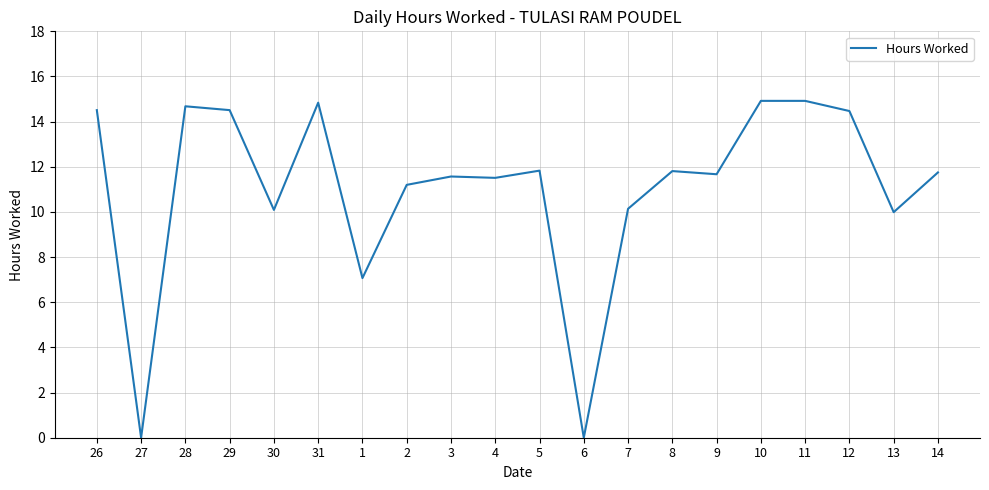

Approximately how many times larger is the value at 5 compared to 3?

1.0